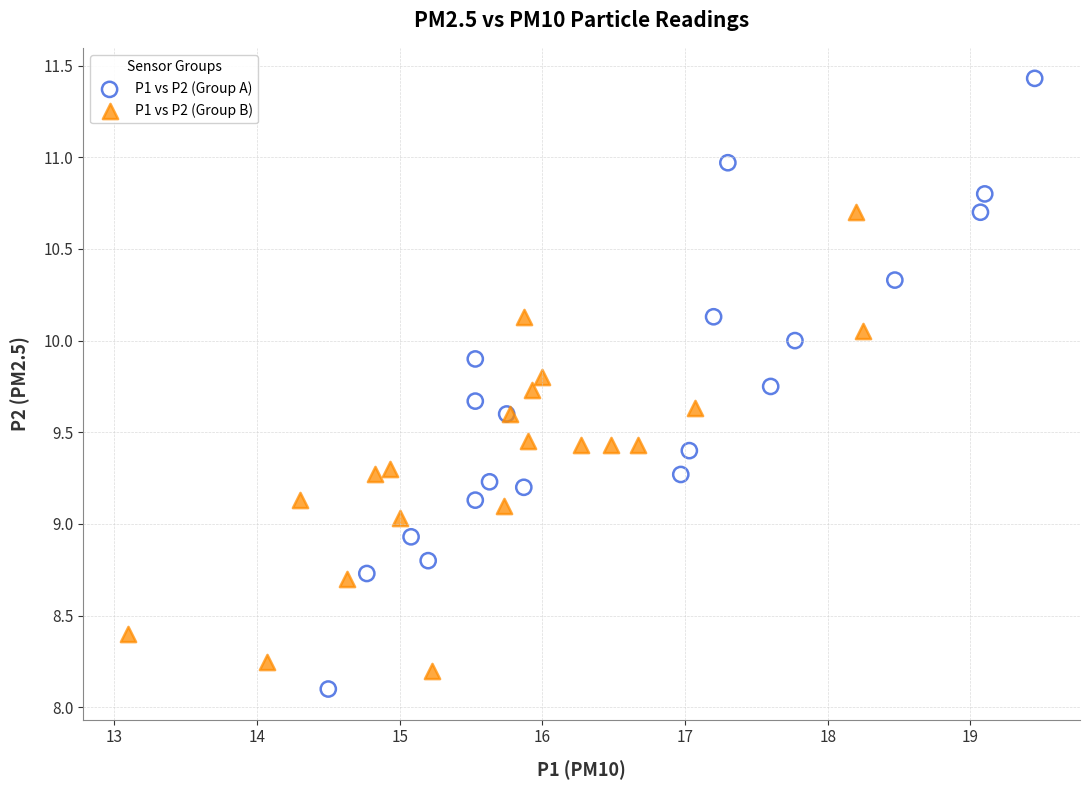

Which series reaches the maximum Y coordinate?

P1 vs P2 (Group A)